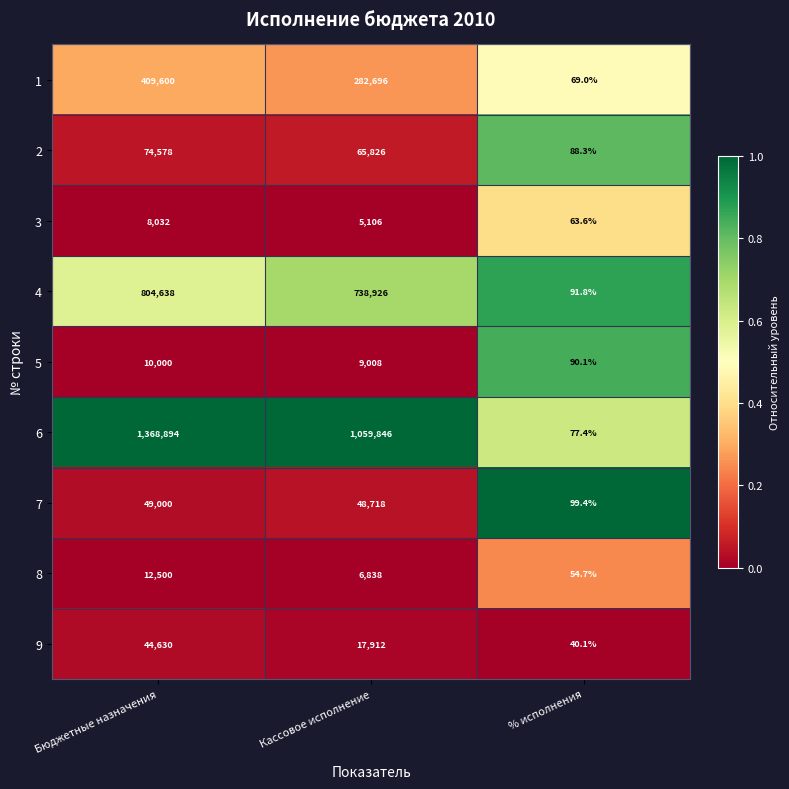

List the series in order of their peak value, highest first.

6, 4, 1, 2, 7, 9, 8, 5, 3